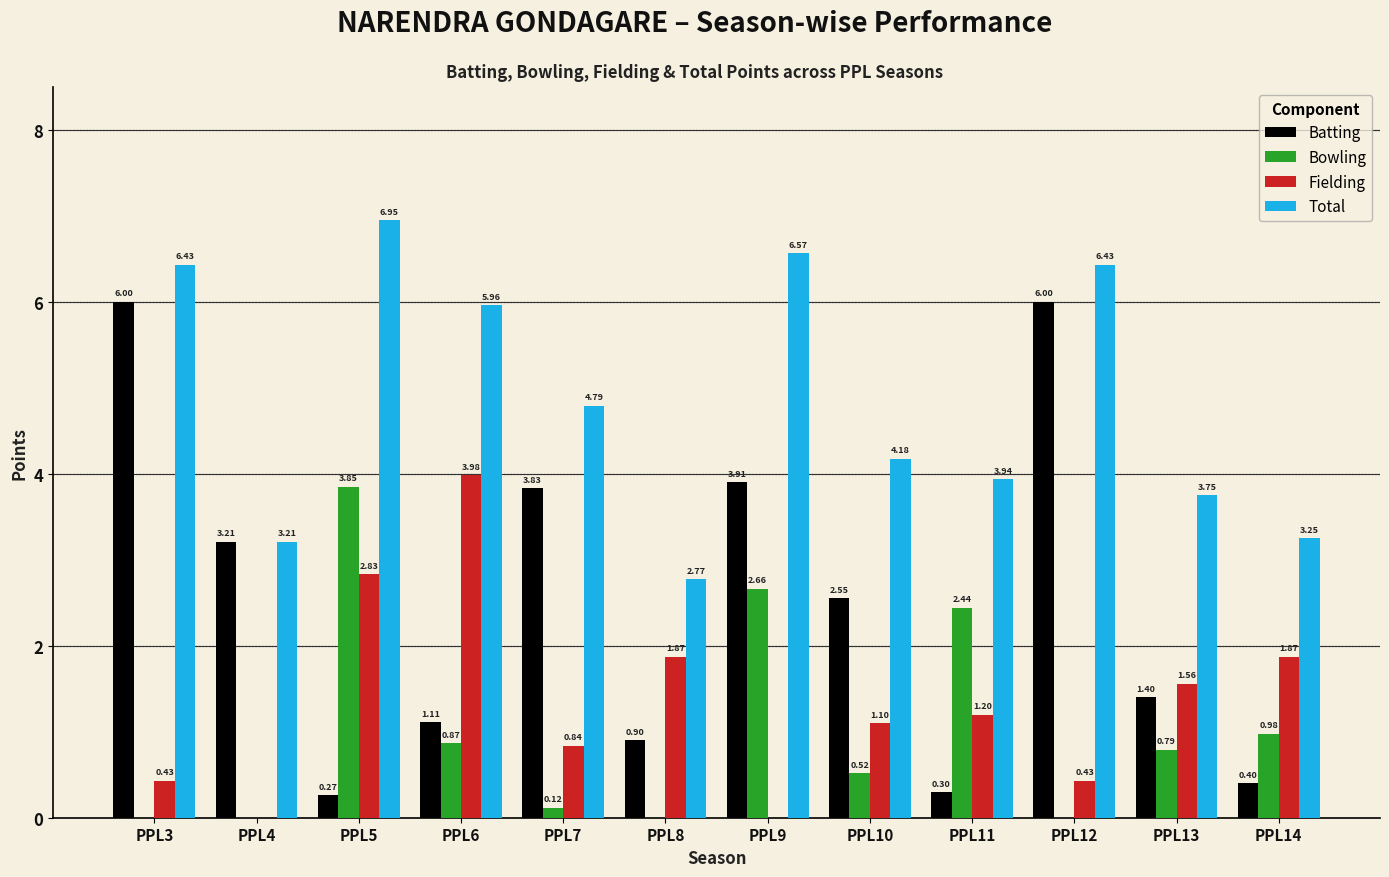

Which series changed the most between PPL9 and PPL14?

Batting